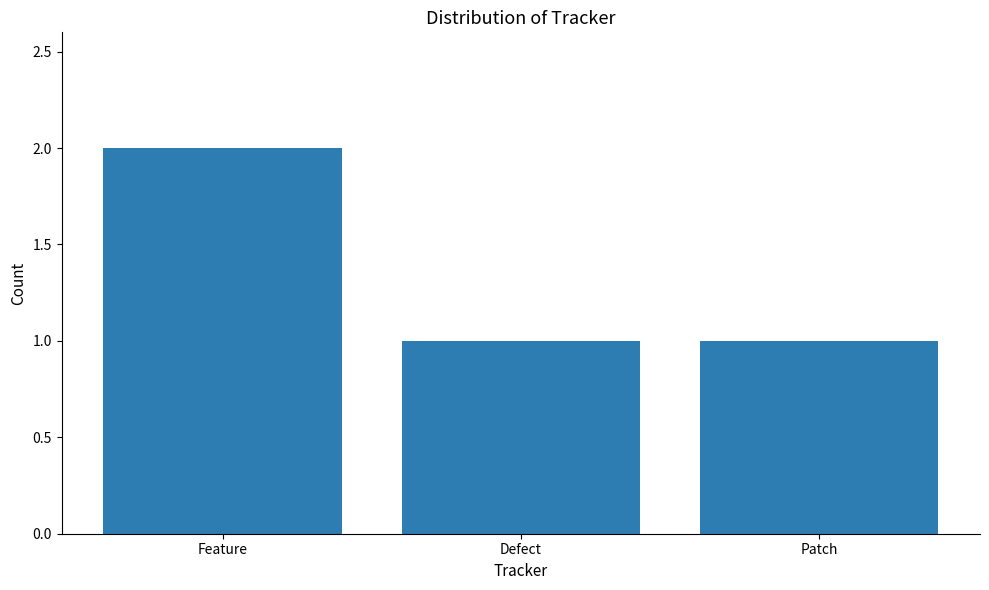

What is the label of the 1st bar from the right?

Patch